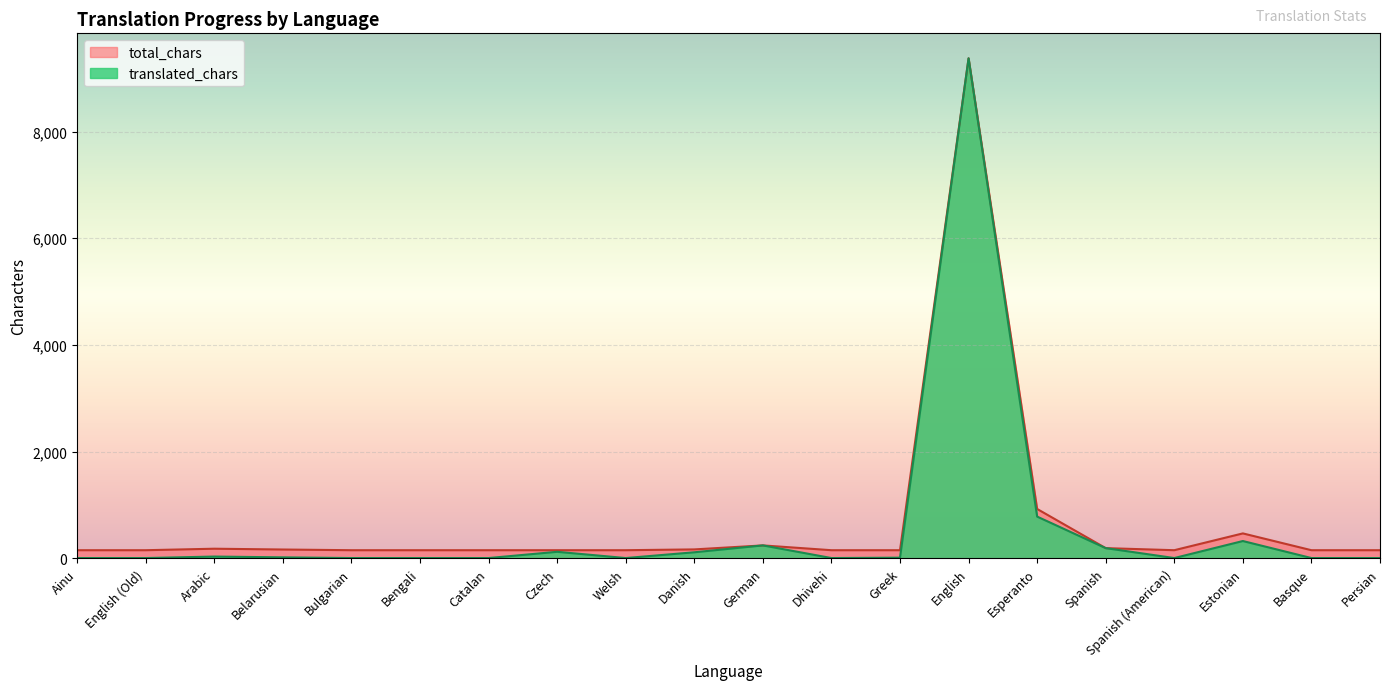

The total_chars series shows 235 at Catalan. True or false?

False